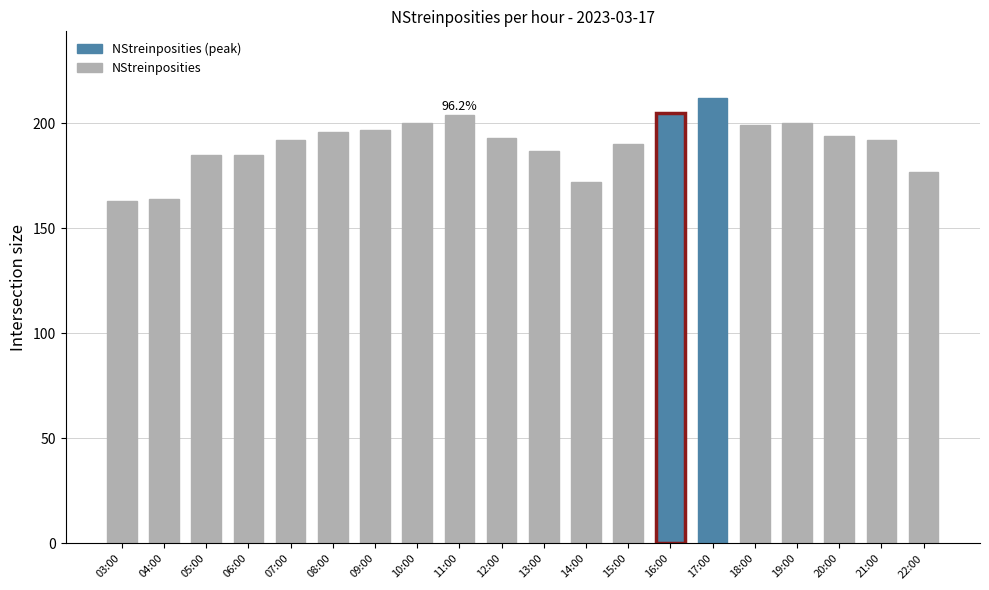

What is the average value?

190